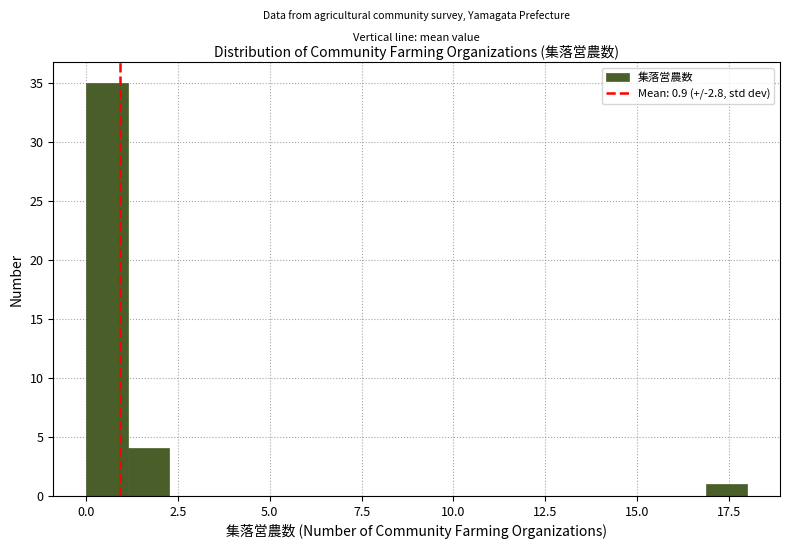

Read against the x-axis, roughly where is the centre of the tallest bar?

0.5